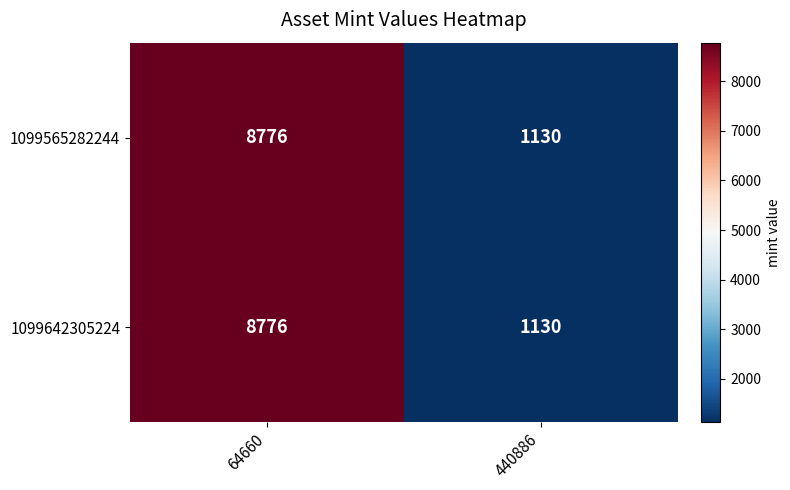

Is it true that 1099565282244 equals 14247 at 64660?

False